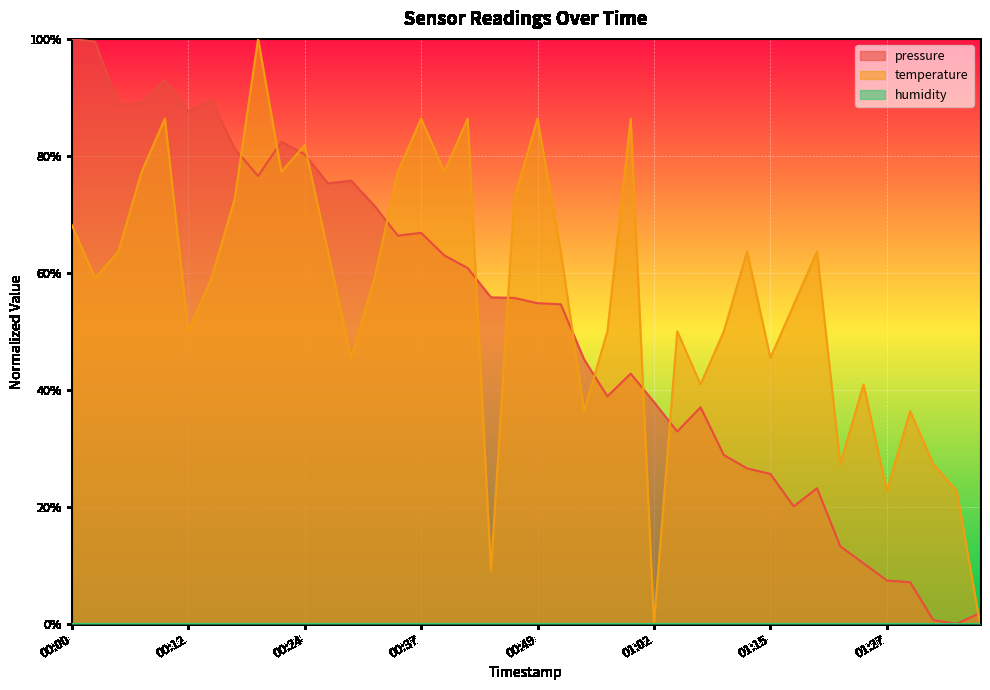

Where is the first local minimum for pressure?

00:05